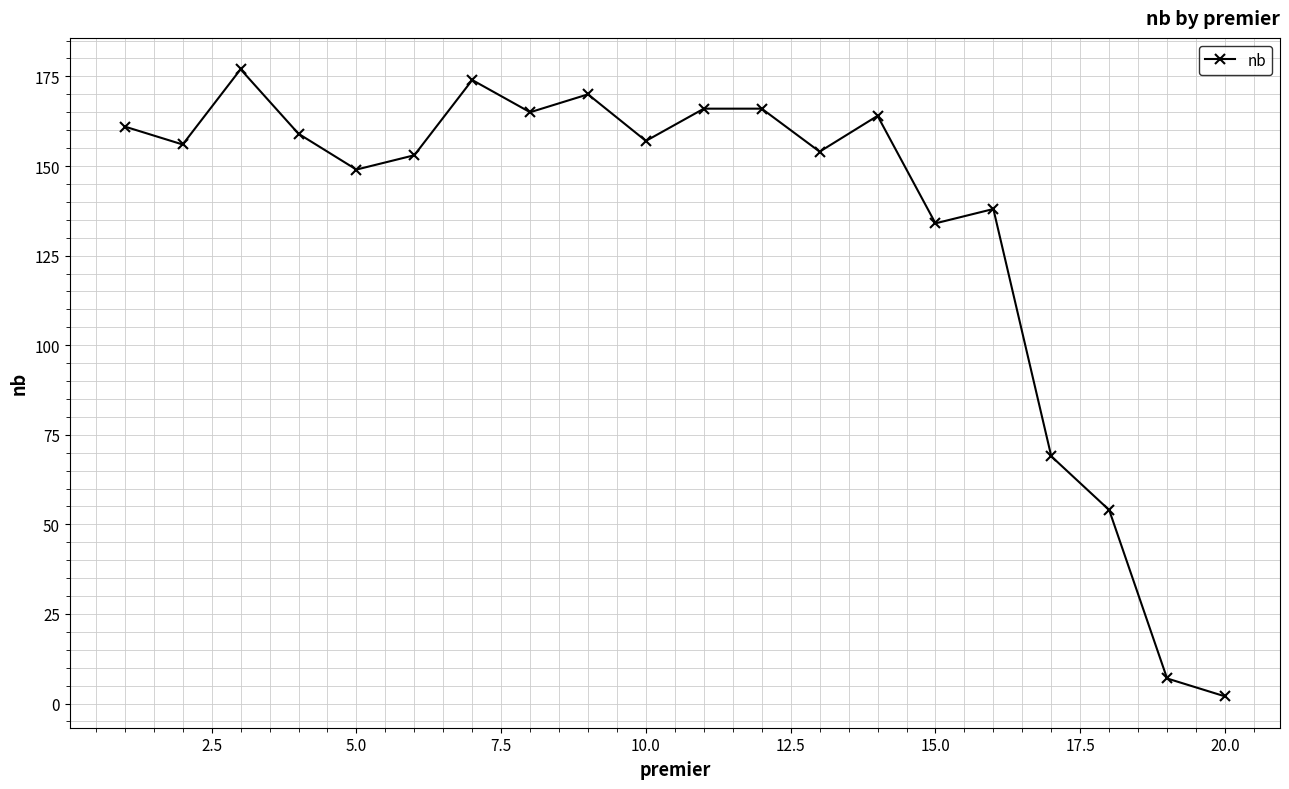

What is the greatest value displayed?

177